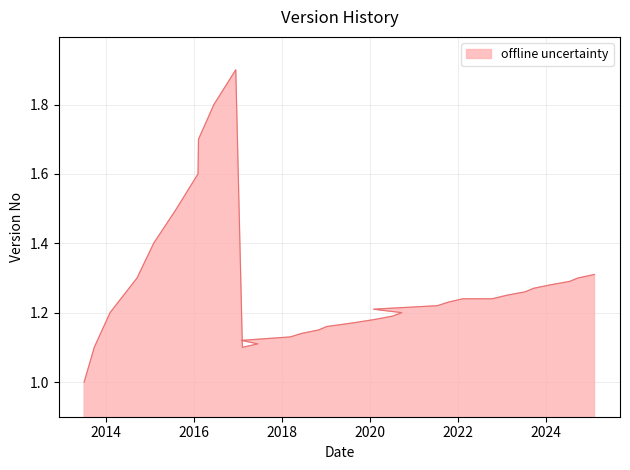

The chart shows a value of 2.2 at 2025-02-07. True or false?

False